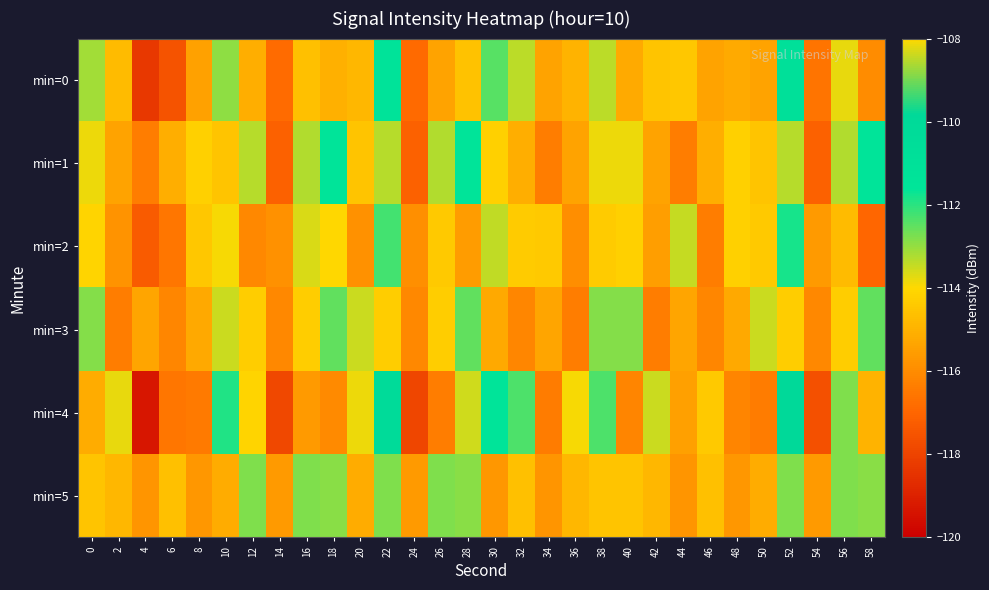

What is the total value across all series at 42?

-690.2